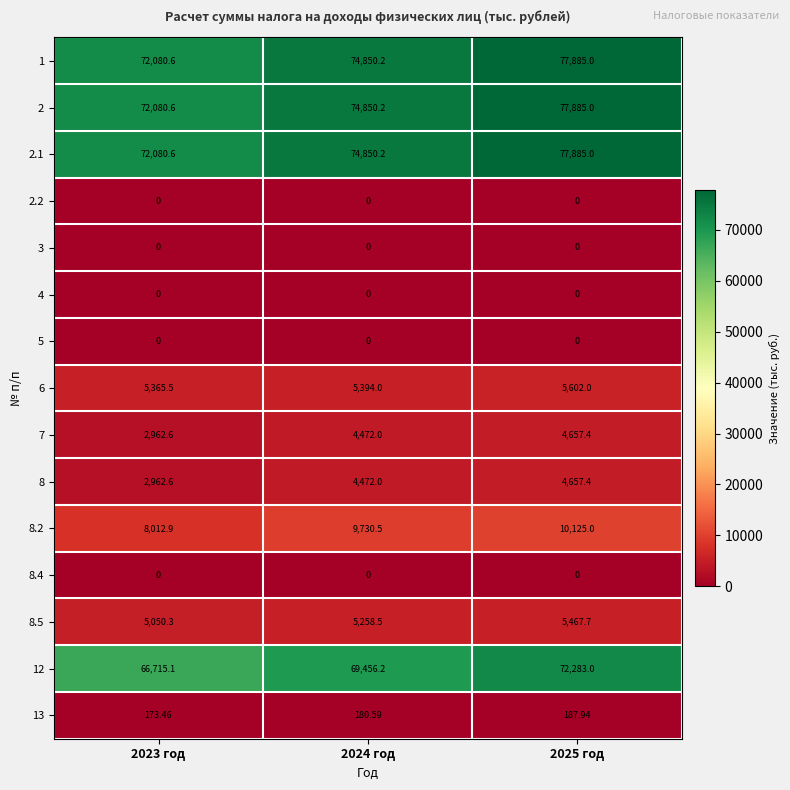

Which has a higher value, 2025 год or 2023 год?

2025 год